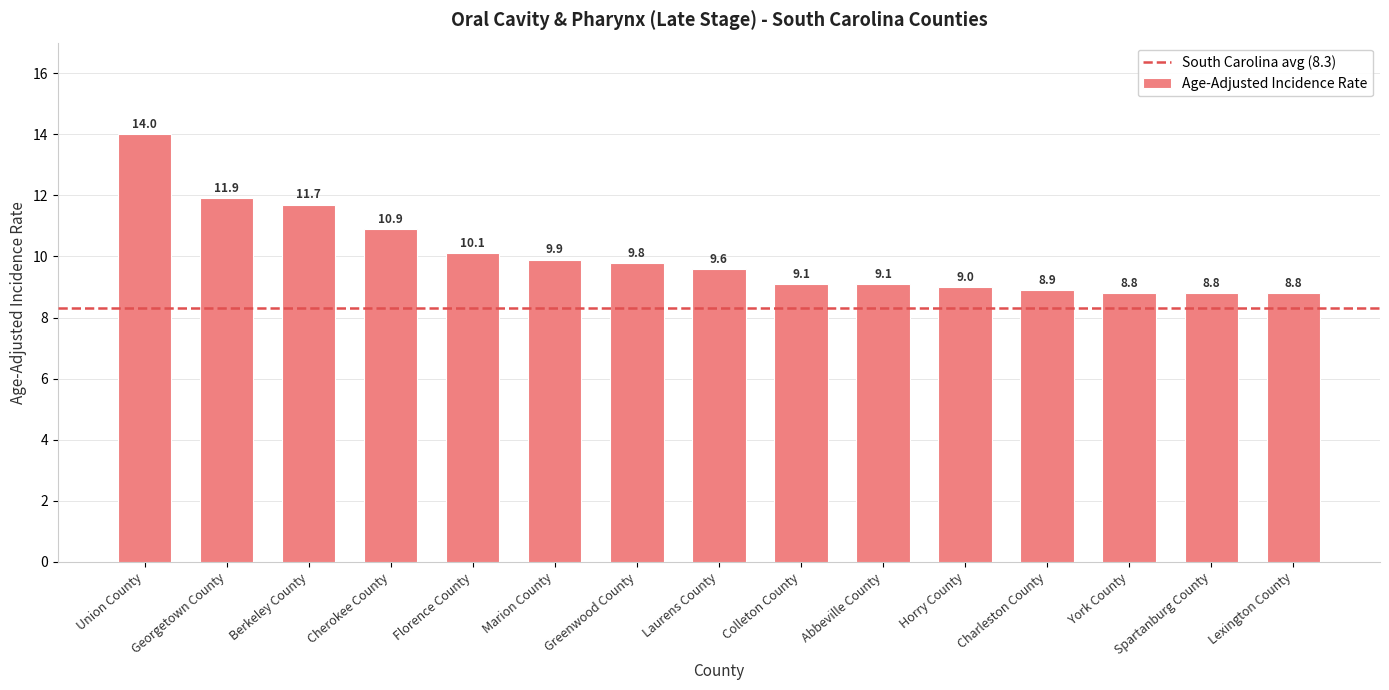

At which category does the chart reach its peak across all series?

Union County